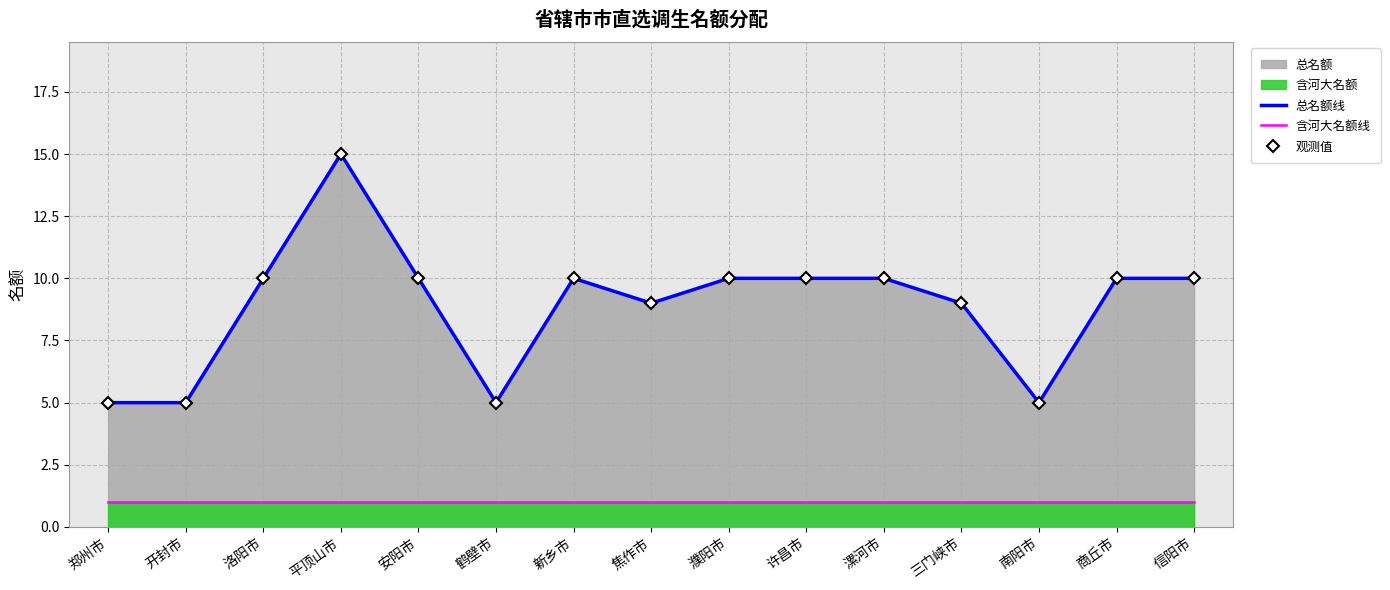

Reading left to right, what are all the values shown in this chart?

总名额线: 郑州市=5	开封市=5	洛阳市=10	平顶山市=15	安阳市=10	鹤壁市=5	新乡市=10	焦作市=9	濮阳市=10	许昌市=10	漯河市=10	三门峡市=9	南阳市=5	商丘市=10	信阳市=10
含河大名额线: 郑州市=1	开封市=1	洛阳市=1	平顶山市=1	安阳市=1	鹤壁市=1	新乡市=1	焦作市=1	濮阳市=1	许昌市=1	漯河市=1	三门峡市=1	南阳市=1	商丘市=1	信阳市=1
观测值: 郑州市=5	开封市=5	洛阳市=10	平顶山市=15	安阳市=10	鹤壁市=5	新乡市=10	焦作市=9	濮阳市=10	许昌市=10	漯河市=10	三门峡市=9	南阳市=5	商丘市=10	信阳市=10